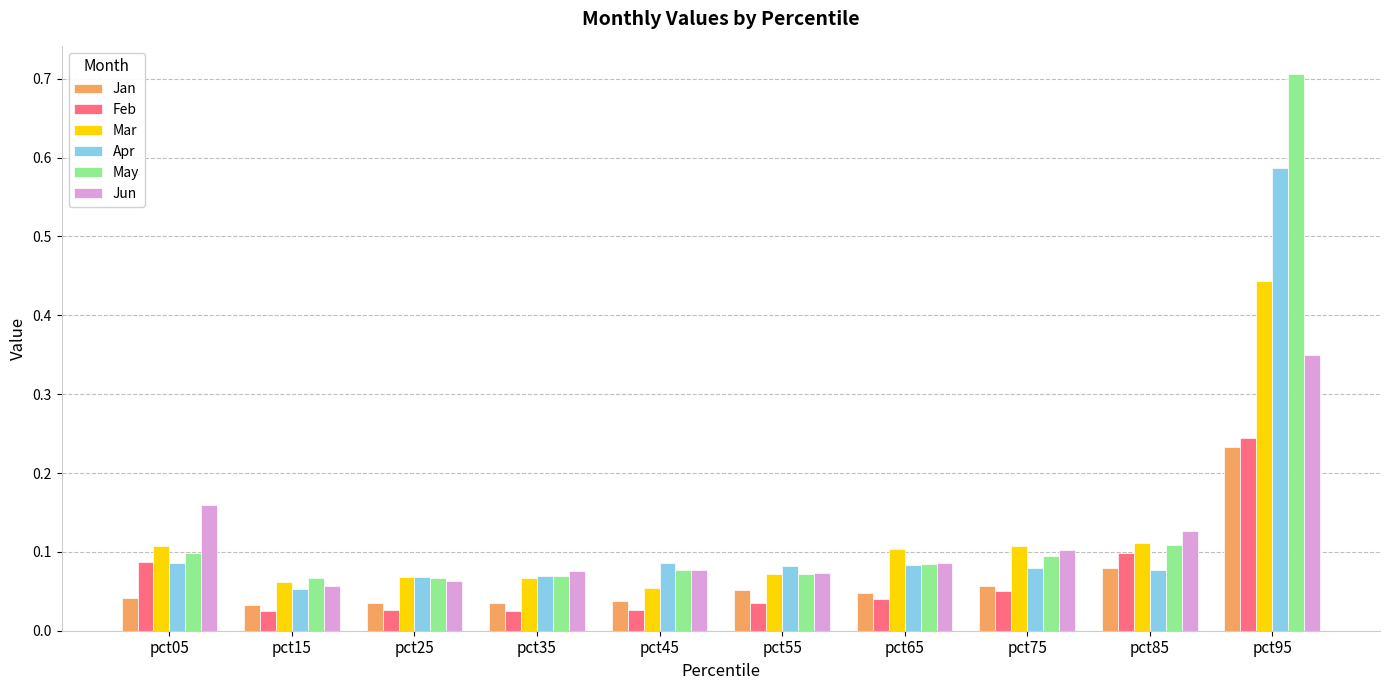

Is it true that Jan equals 0.1 at pct85?

True